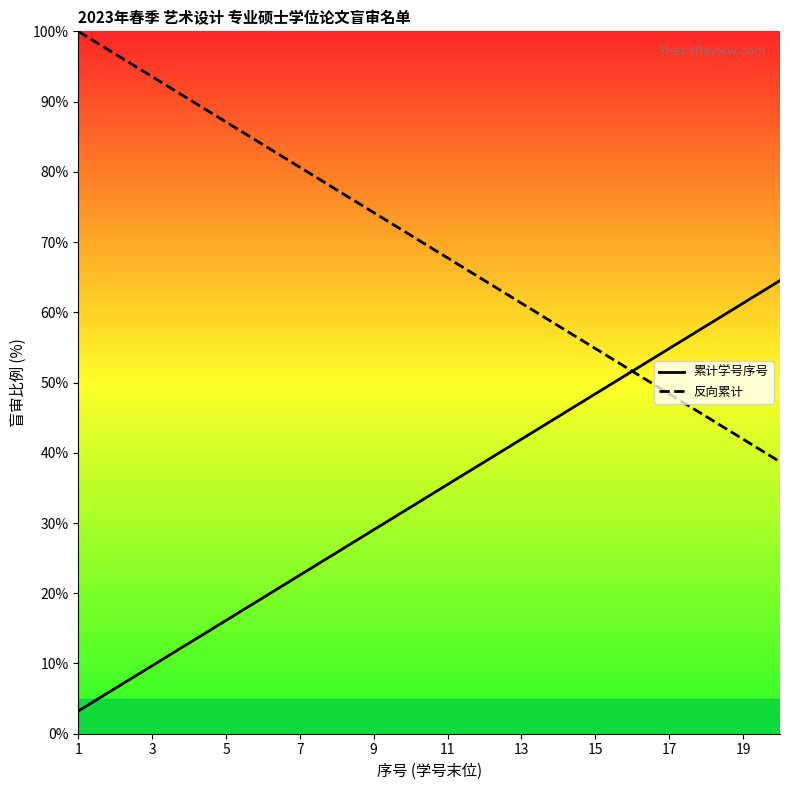

What is the greatest value displayed?

100.0